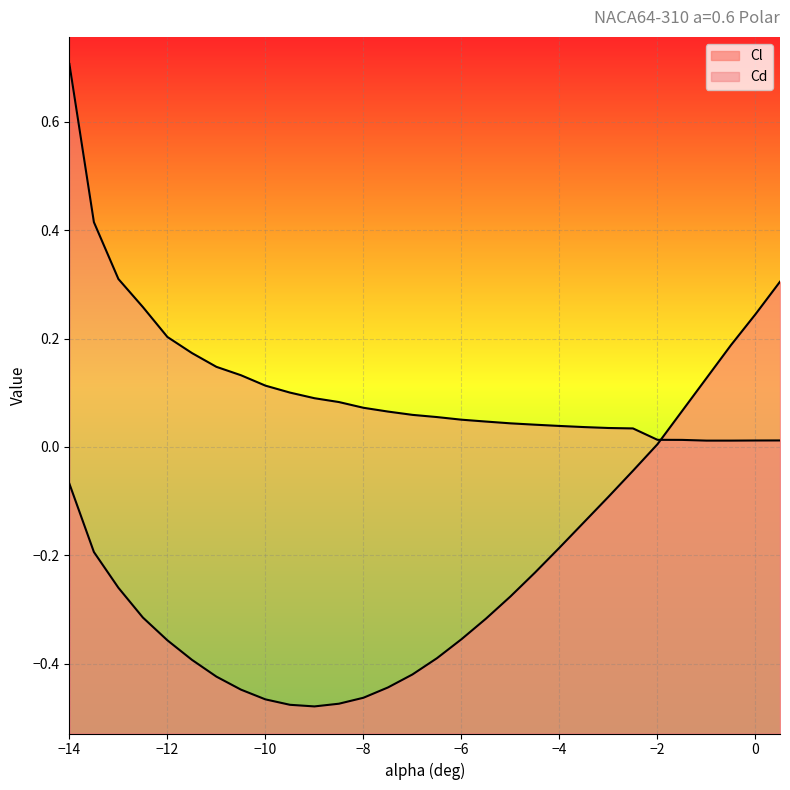

How many data points in Cl are above 0?

6